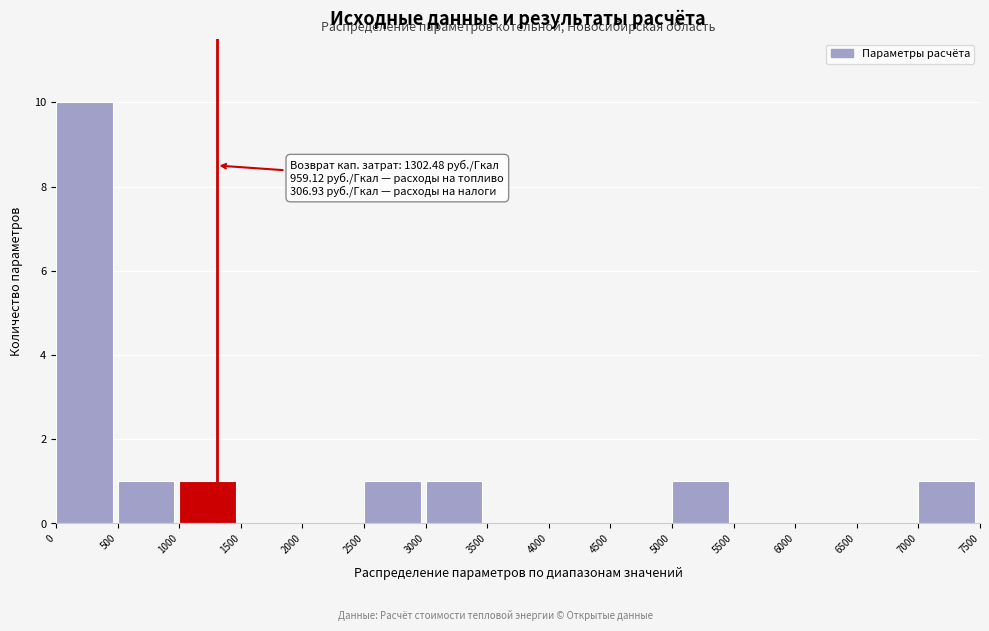

Which range on the x-axis has the tallest bar?

0 to 500